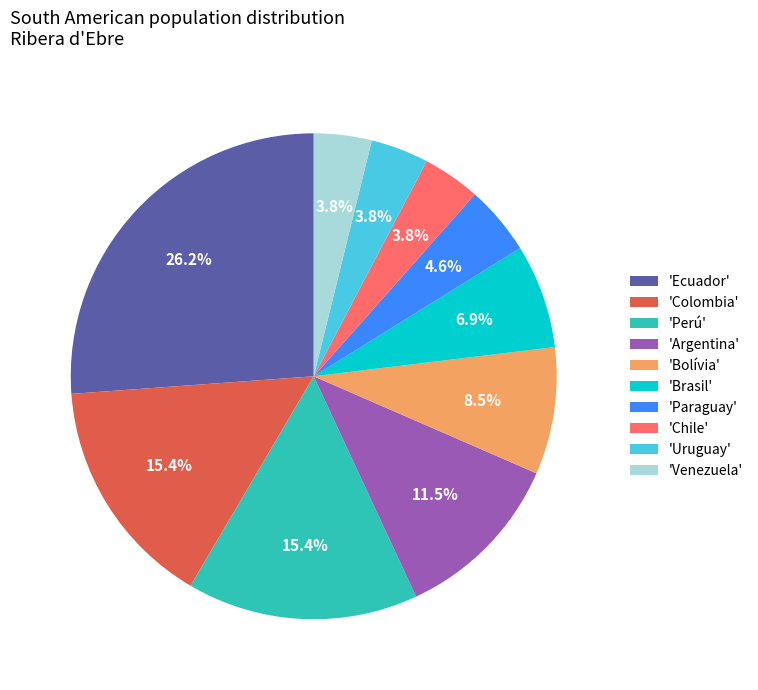

How many slices are in this pie chart?

10